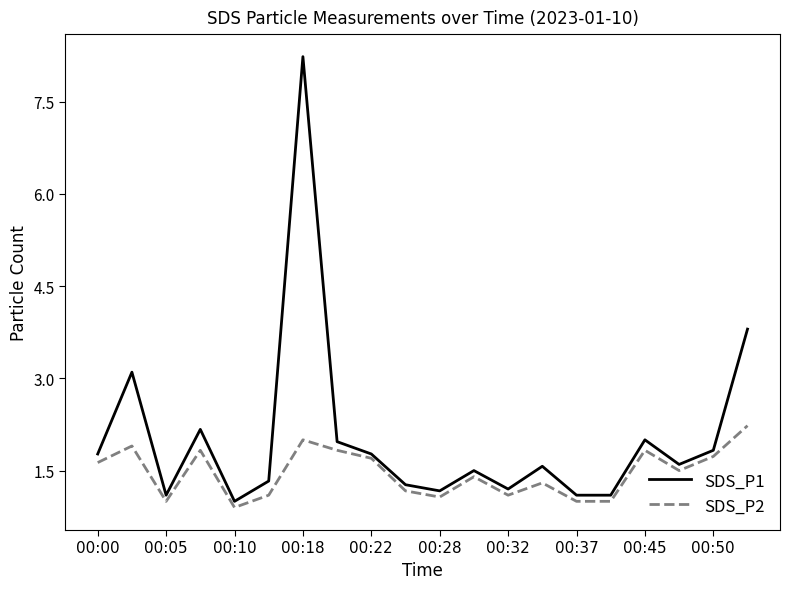

Which series has the largest total across all categories?

SDS_P1